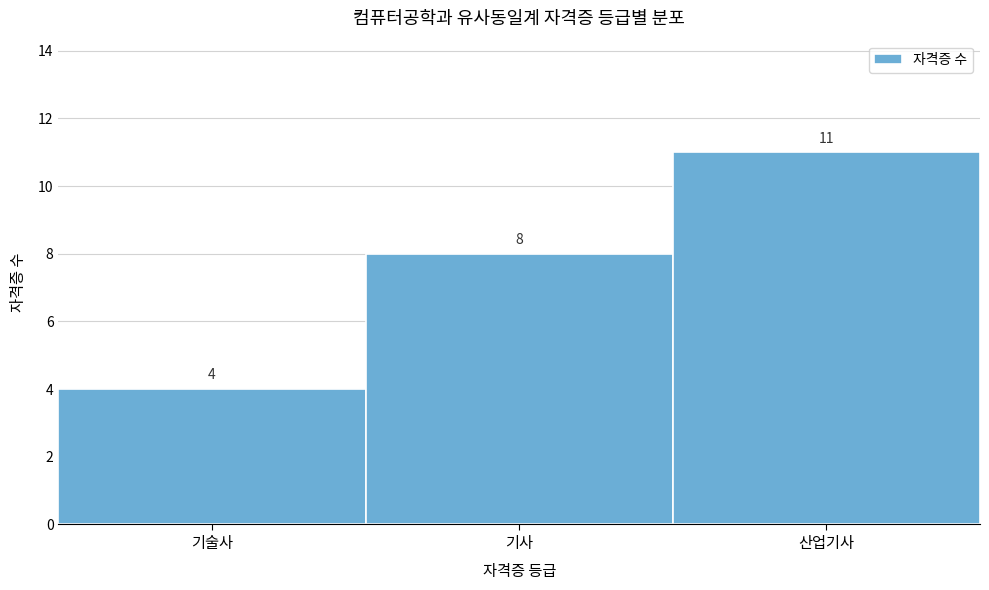

Reading left to right, transcribe all the data shown in this chart.

4	8	11